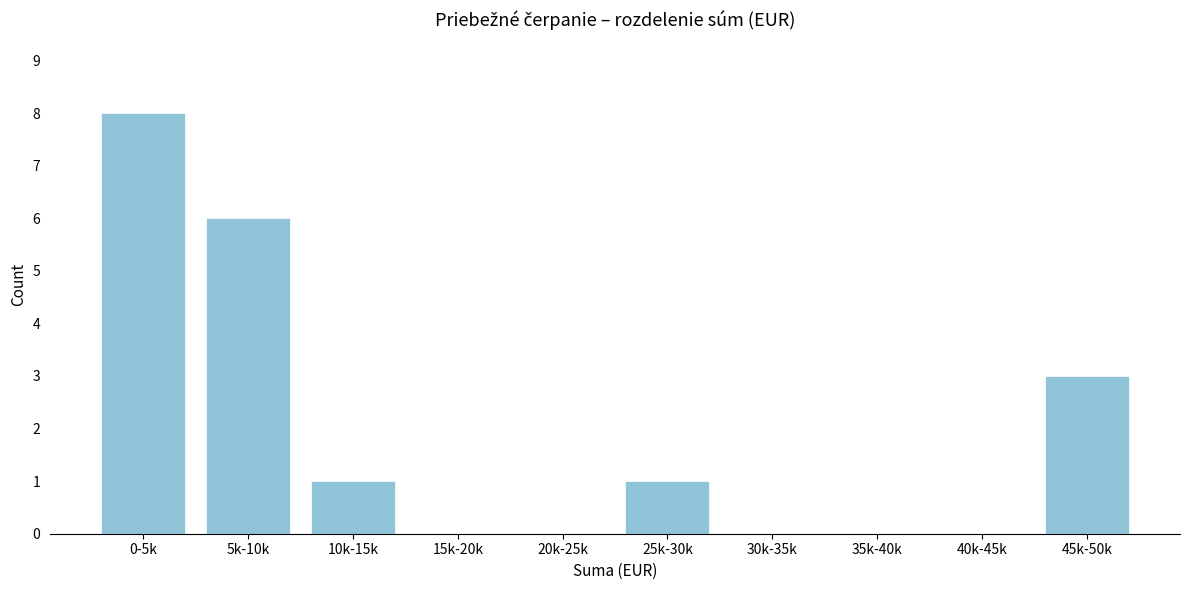

Reading left to right, extract all data points from this chart.

0-5k=8	5k-10k=6	10k-15k=1	15k-20k=0	20k-25k=0	25k-30k=1	30k-35k=0	35k-40k=0	40k-45k=0	45k-50k=3